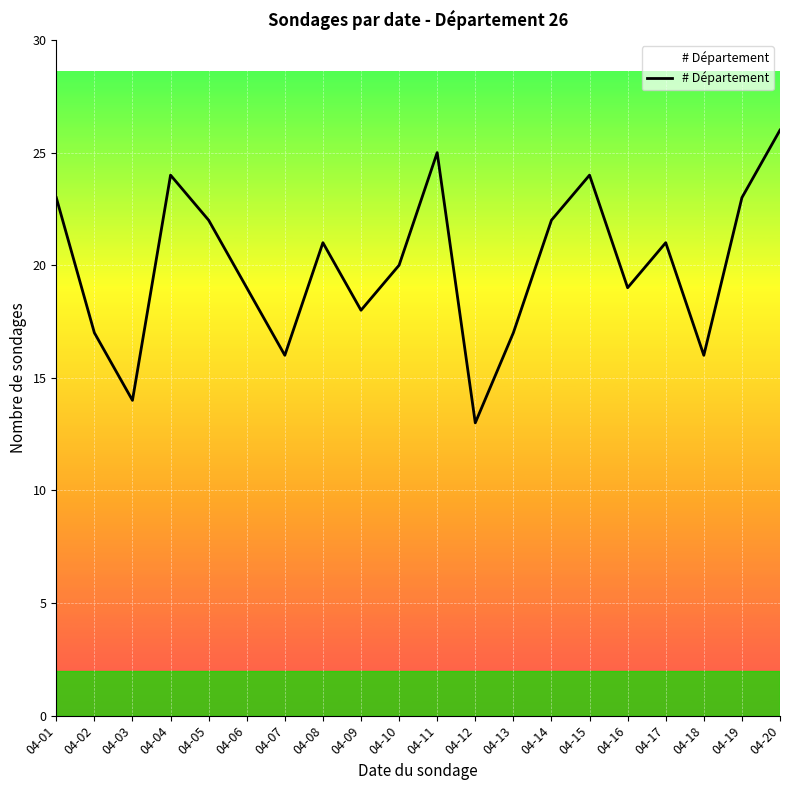

How many distinct data groups are displayed?

1